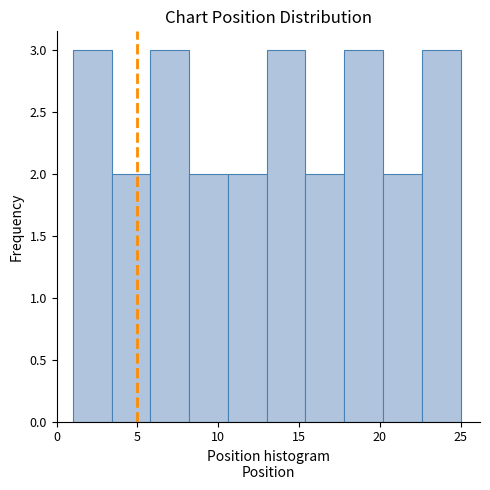

Reading left to right, transcribe this chart: for each bar, give the range it covers on the x-axis and its height. Neither the bar edges nor the heights are printed on the chart, so give them approximately, as read against the axes.

1.0 to 3.4: 3
3.4 to 5.8: 2
5.8 to 8.2: 3
8.2 to 10.6: 2
10.6 to 13.0: 2
13.0 to 15.4: 3
15.4 to 17.8: 2
17.8 to 20.2: 3
20.2 to 22.6: 2
22.6 to 25.0: 3